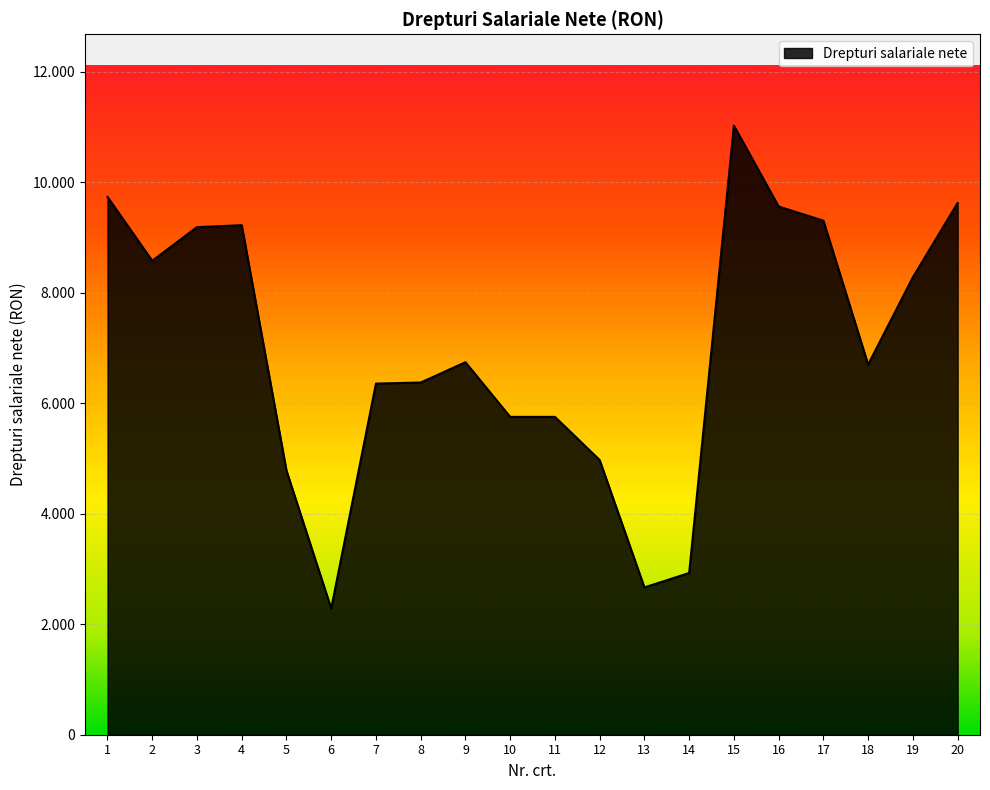

What is the value of the 12th point from the left?

4971